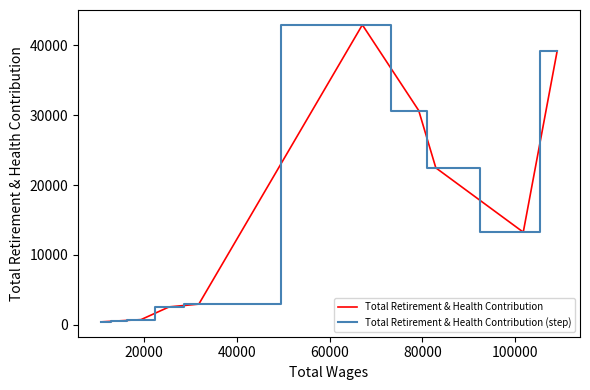

What is the difference between the maximum and second lowest values in the Total Retirement & Health Contribution series?

42517